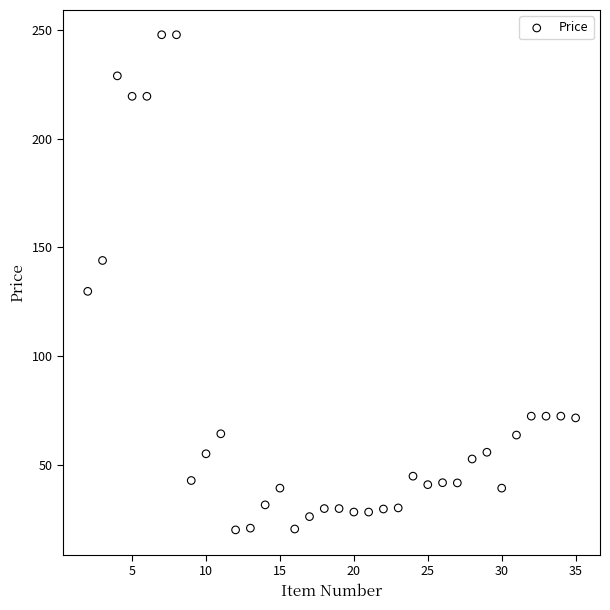

What Y value in the scatter plot is closest to 133?

129.8